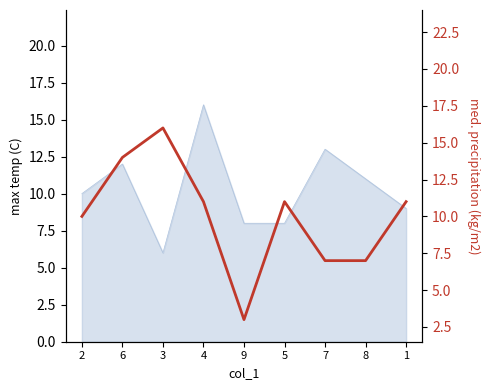

List the labels in order of value, largest first.

3, 6, 4, 5, 1, 2, 7, 8, 9